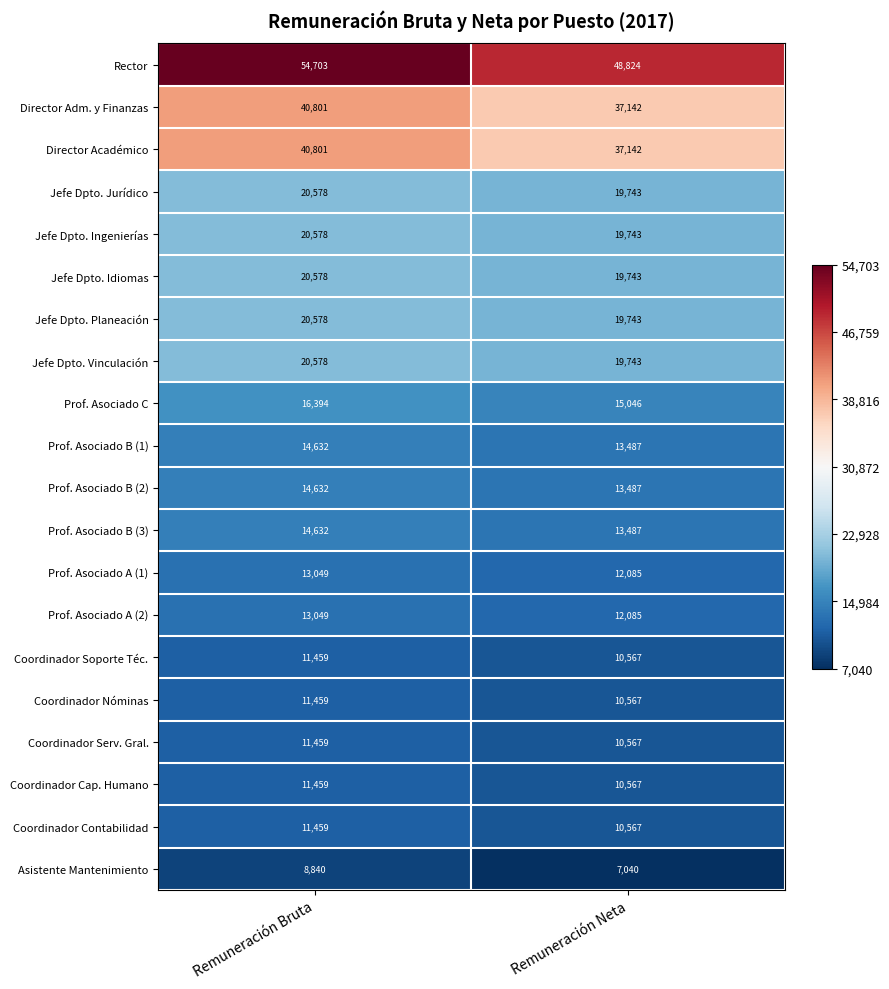

What is the average value of the Coordinador Soporte Téc. series?

11013